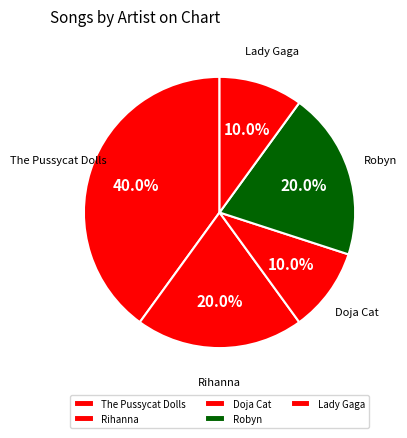

How many slices are in this pie chart?

5